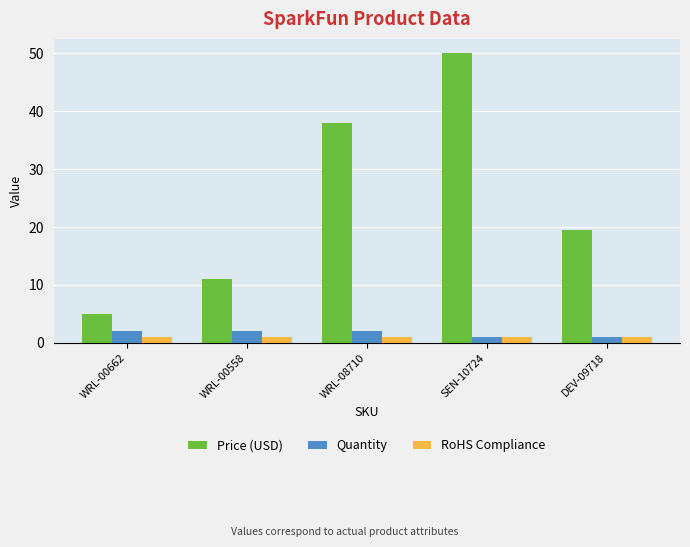

Is the value of Price (USD) at DEV-09718 greater than the value of RoHS Compliance at DEV-09718?

Yes